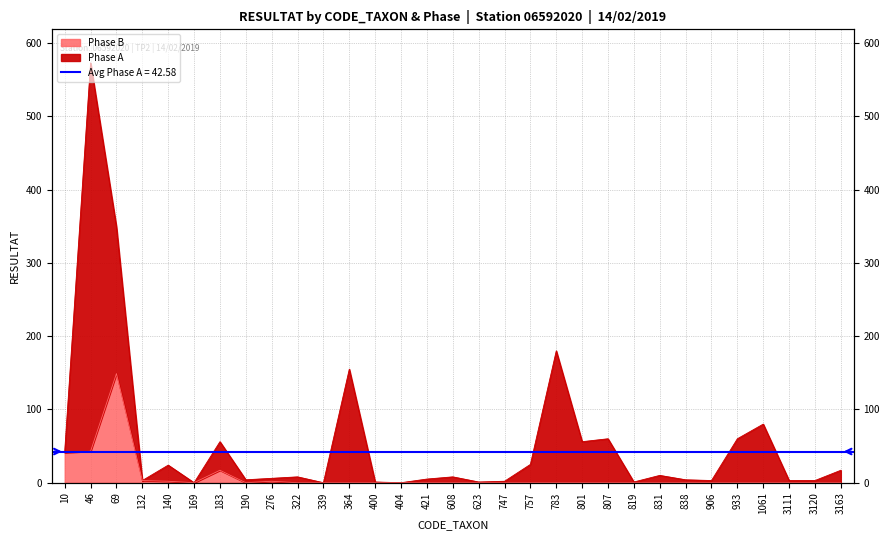

Is it true that the value at 933 is 0?

True